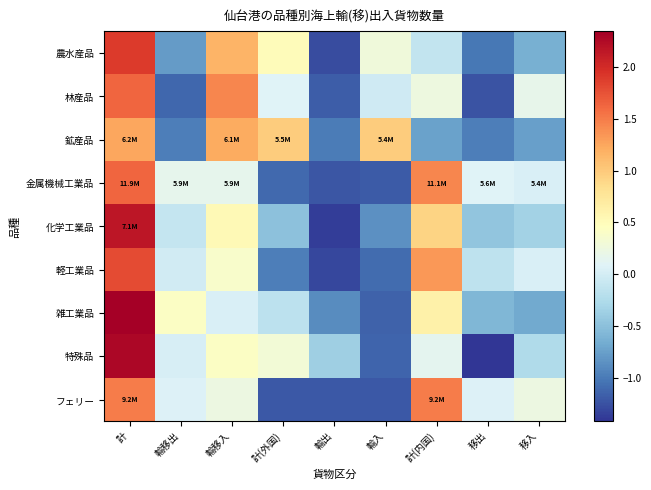

Reading right to left, transcribe all the data shown in this chart.

農水産品: 移入=-0.6	移出=-1.0	計(内国)=-0.1	輸入=0.3	輸出=-1.3	計(外国)=0.5	輸移入=1.2	輸移出=-0.8	計=1.9
林産品: 移入=0.2	移出=-1.2	計(内国)=0.2	輸入=-0.0	輸出=-1.2	計(外国)=0.1	輸移入=1.4	輸移出=-1.1	計=1.6
鉱産品: 移入=-0.8	移出=-1.0	計(内国)=-0.7	輸入=1.0	輸出=-1.0	計(外国)=1.0	輸移入=1.2	輸移出=-1.0	計=1.2
金属機械工業品: 移入=0.0	移出=0.1	計(内国)=1.4	輸入=-1.2	輸出=-1.2	計(外国)=-1.1	輸移入=0.2	輸移出=0.2	計=1.6
化学工業品: 移入=-0.3	移出=-0.5	計(内国)=0.9	輸入=-0.9	輸出=-1.4	計(外国)=-0.5	輸移入=0.5	輸移出=-0.1	計=2.2
軽工業品: 移入=0.0	移出=-0.1	計(内国)=1.3	輸入=-1.1	輸出=-1.3	計(外国)=-1.0	輸移入=0.4	輸移出=-0.0	計=1.8
雑工業品: 移入=-0.7	移出=-0.6	計(内国)=0.6	輸入=-1.2	輸出=-0.9	計(外国)=-0.2	輸移入=0.0	輸移出=0.4	計=2.3
特殊品: 移入=-0.3	移出=-1.4	計(内国)=0.1	輸入=-1.1	輸出=-0.4	計(外国)=0.3	輸移入=0.4	輸移出=0.0	計=2.3
フェリー: 移入=0.2	移出=0.1	計(内国)=1.5	輸入=-1.2	輸出=-1.2	計(外国)=-1.2	輸移入=0.2	輸移出=0.1	計=1.5